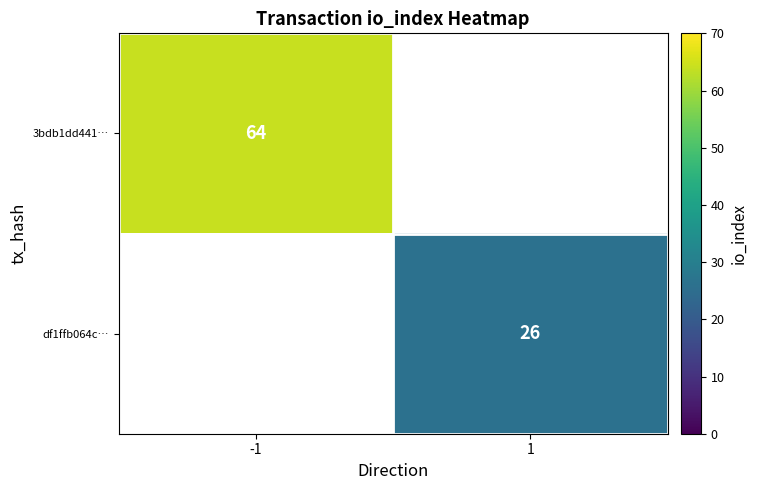

The df1ffb064c… series shows 44 at 1. True or false?

False